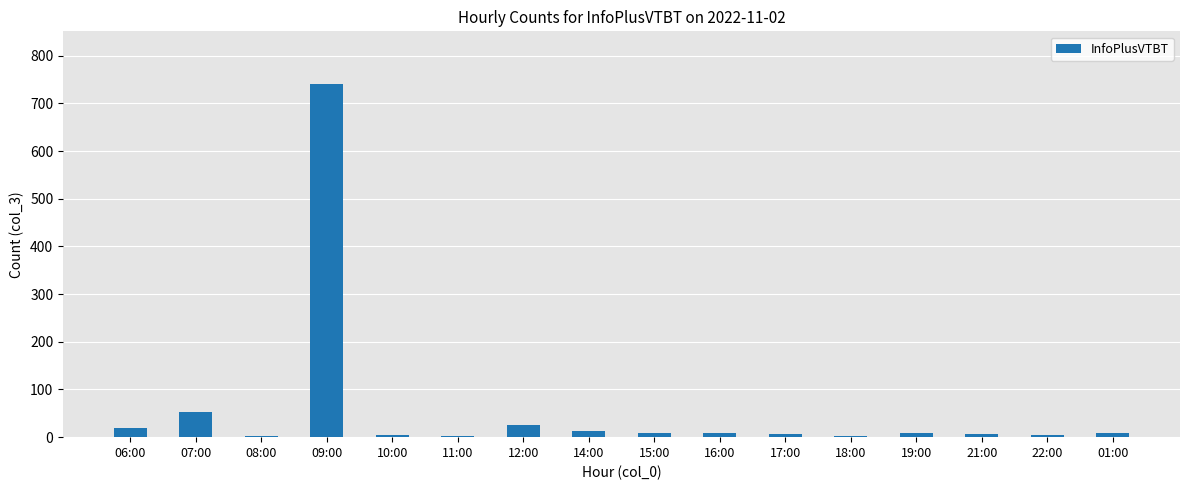

What is the sum of the values at 14:00 and 09:00?

752